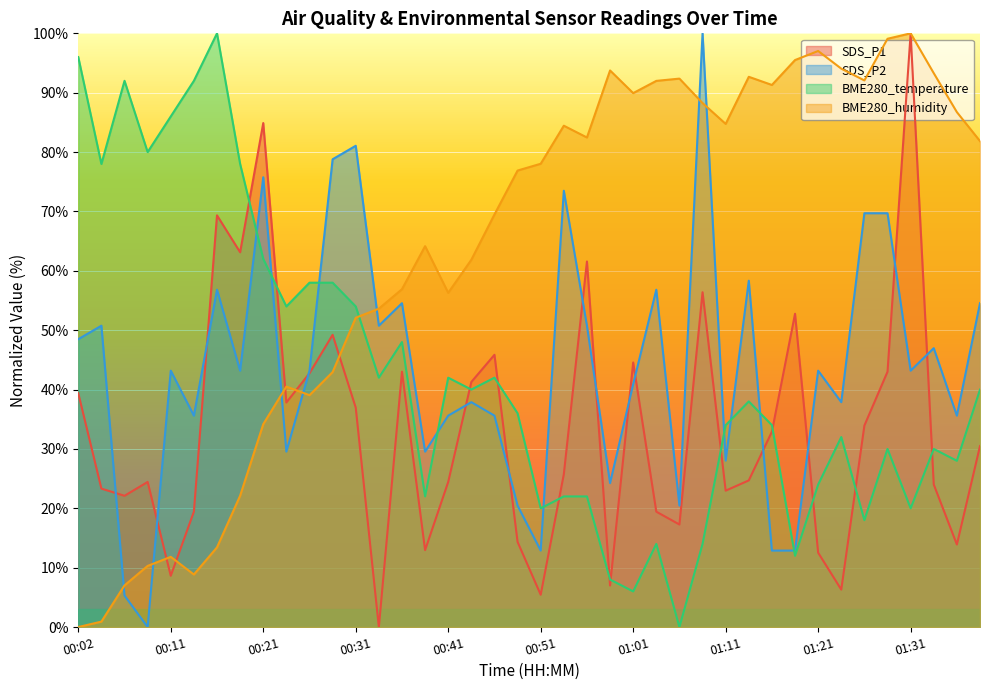

What is the average value of the SDS_P1 series?

33.5